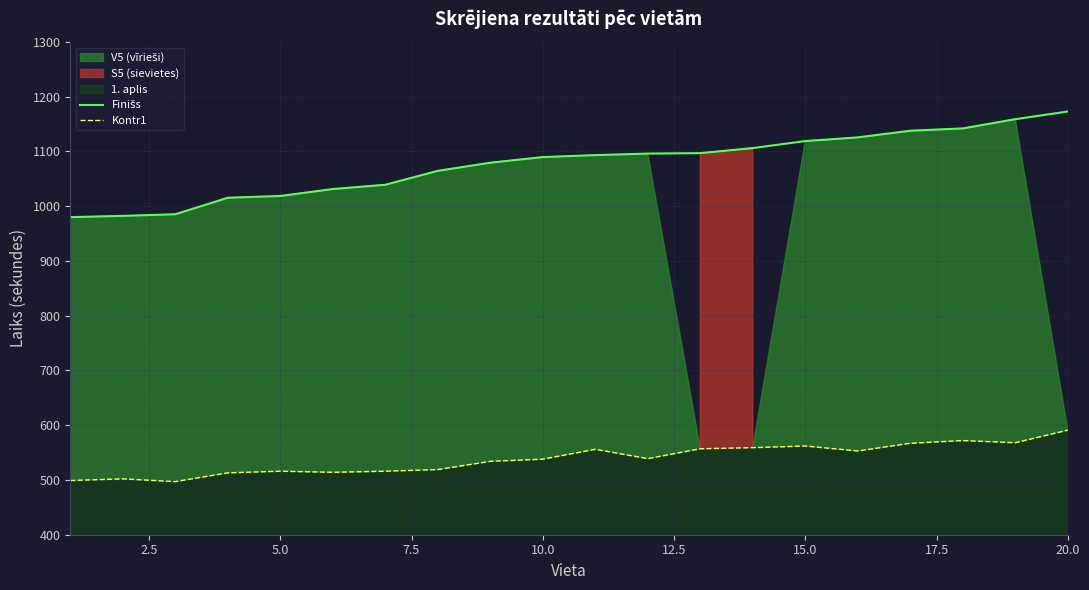

Reading left to right, list all the values displayed in this chart.

Finišs: 980.0	982.4	985.3	1015.4	1018.7	1031.3	1039.2	1064.6	1079.5	1089.7	1093.3	1096.1	1097.0	1106.2	1119.0	1125.7	1137.8	1142.1	1159.0	1173.0
Kontr1: 499.0	502.0	497.0	513.0	516.0	514.0	516.0	519.0	534.0	538.0	556.0	539.0	557.0	559.0	562.0	553.0	567.0	572.0	568.0	591.0